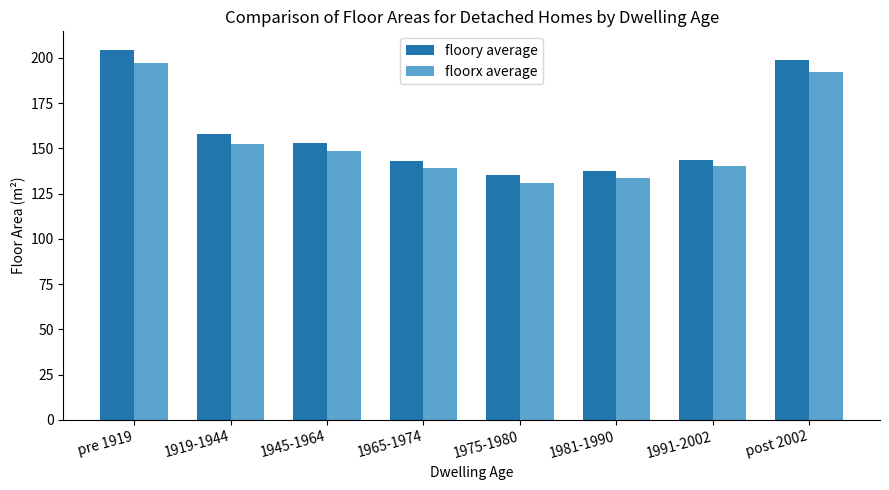

What is the maximum value for floorx average?

197.0